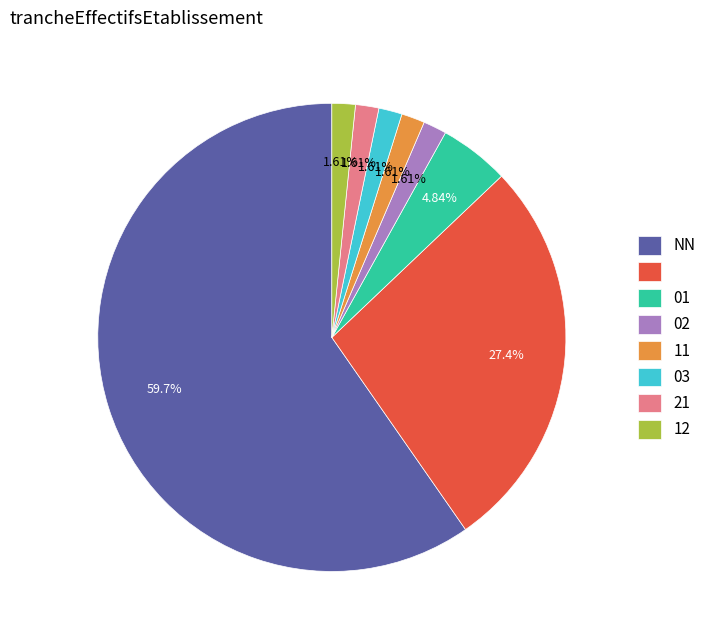

Is there any slice that represents more than half of the pie?

Yes